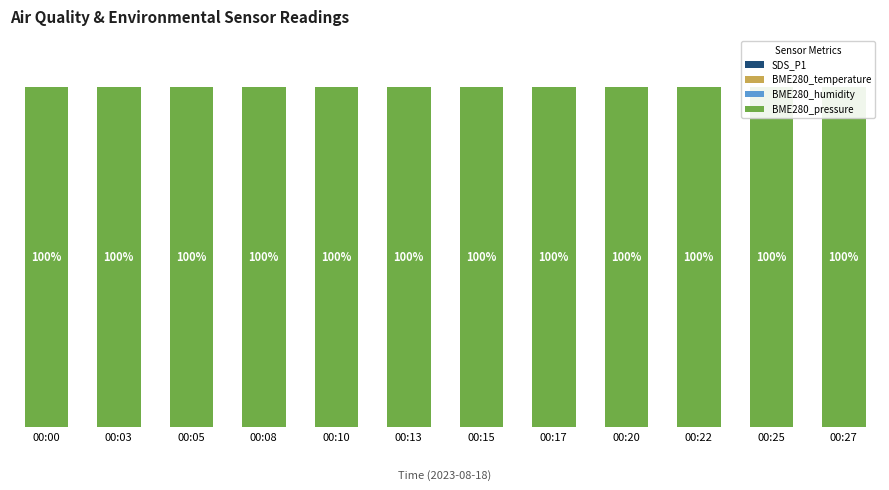

Reading left to right, extract all data points from this chart.

SDS_P1: 0.0	0.0	0.0	0.0	0.0	0.0	0.0	0.0	0.0	0.0	0.0	0.0
BME280_temperature: 0.0	0.0	0.0	0.0	0.0	0.0	0.0	0.0	0.0	0.0	0.0	0.0
BME280_humidity: 0.1	0.1	0.1	0.1	0.1	0.1	0.1	0.1	0.1	0.1	0.1	0.1
BME280_pressure: 99.9	99.9	99.9	99.9	99.9	99.9	99.9	99.9	99.9	99.9	99.9	99.9